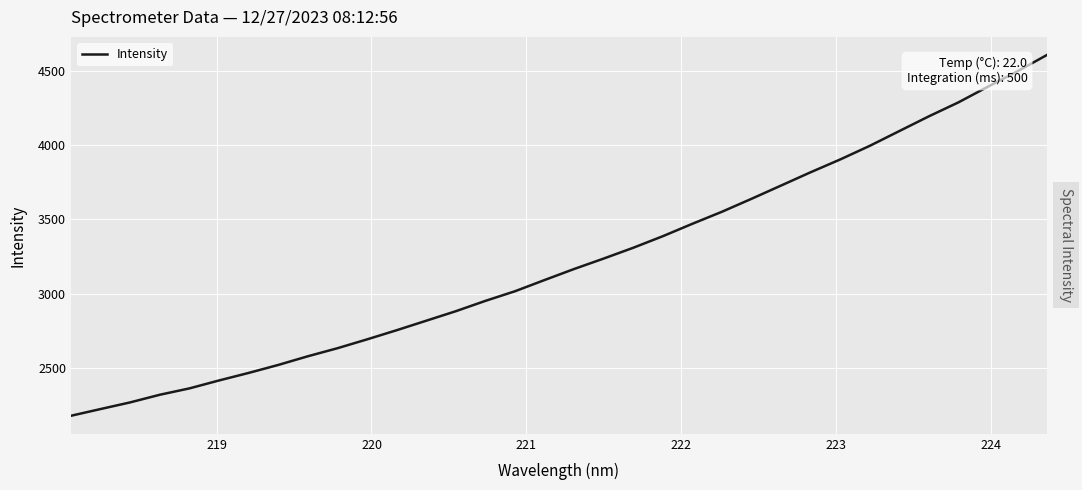

What is the difference between the maximum and minimum values?

2426.8